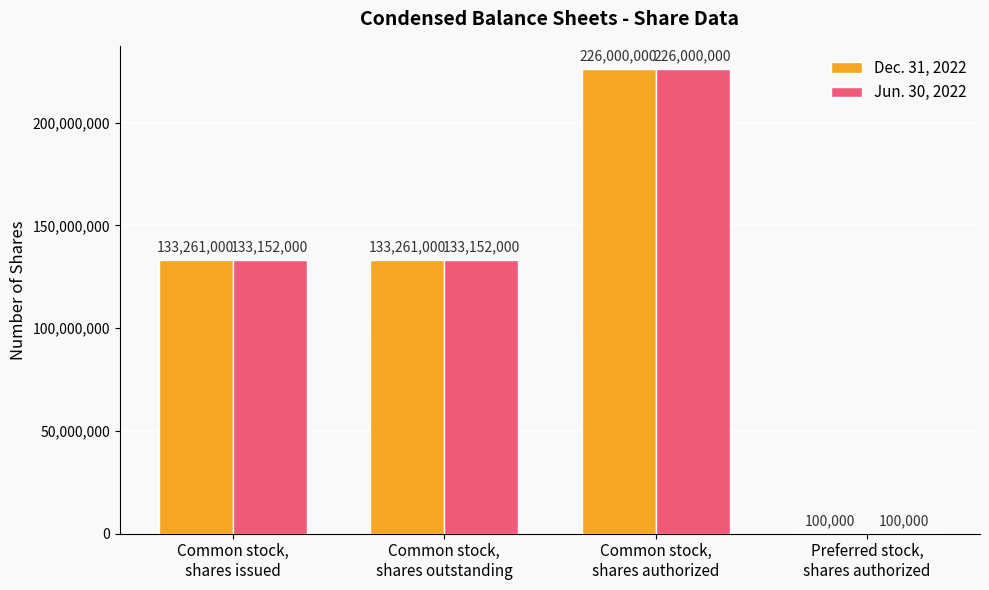

What is the sum of all Dec. 31, 2022 values?

492622000